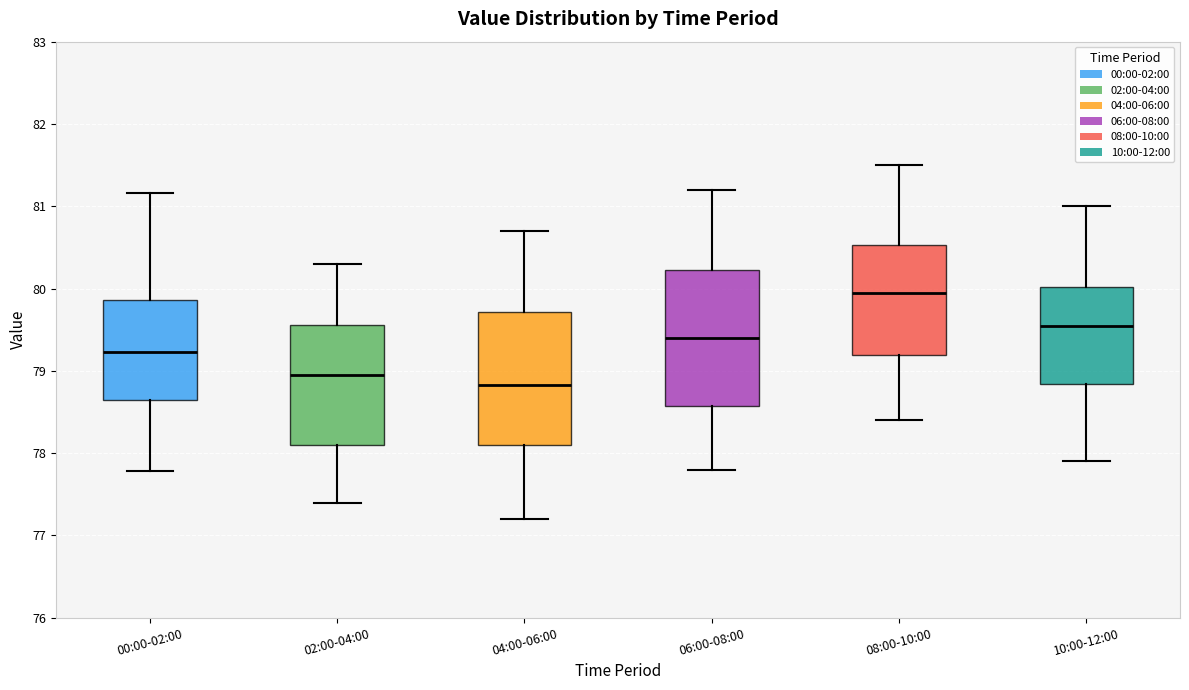

Reading left to right, read every box against the y-axis: the position of its median line, the range the box covers, and the ends of its whiskers. The values are not printed on the chart, so give them approximately, as read against the axis.

00:00-02:00: median 79.2, box 78.6 to 79.9, whiskers 77.8 to 81.2
02:00-04:00: median 79.0, box 78.1 to 79.6, whiskers 77.4 to 80.3
04:00-06:00: median 78.8, box 78.1 to 79.7, whiskers 77.2 to 80.7
06:00-08:00: median 79.4, box 78.6 to 80.2, whiskers 77.8 to 81.2
08:00-10:00: median 80.0, box 79.2 to 80.5, whiskers 78.4 to 81.5
10:00-12:00: median 79.6, box 78.8 to 80.0, whiskers 77.9 to 81.0